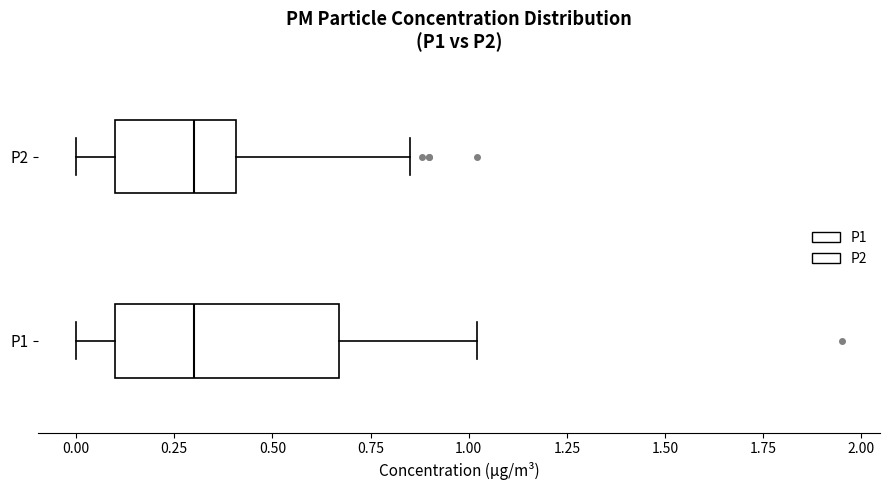

Which box is the widest, from its left edge to its right edge?

P1